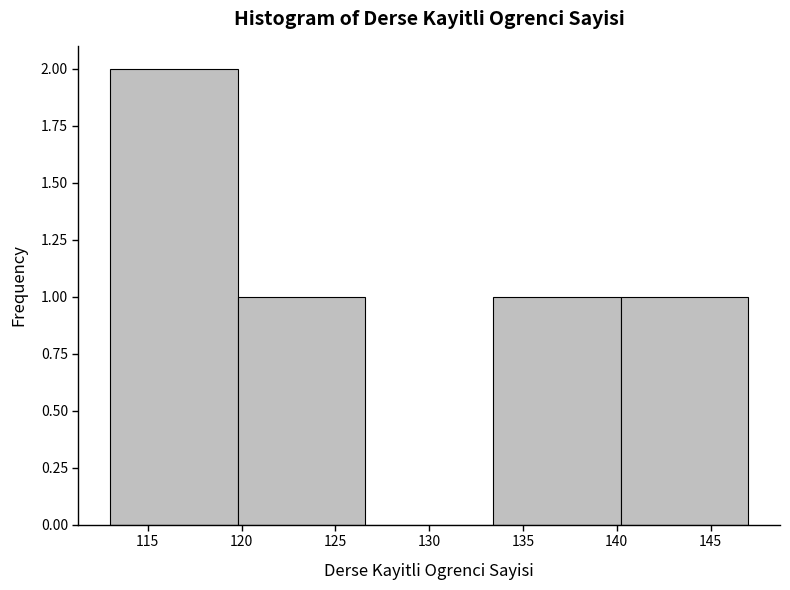

What is the height of the bar covering 133.4 to 140.2 on the x-axis? Neither the bar edges nor the heights are printed on the chart, so give them approximately, as read against the axes.

1